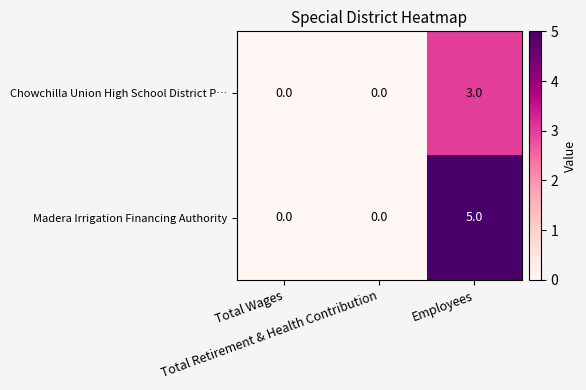

Rank the series by their average value, from lowest to highest.

Chowchilla Union High School District P…, Madera Irrigation Financing Authority